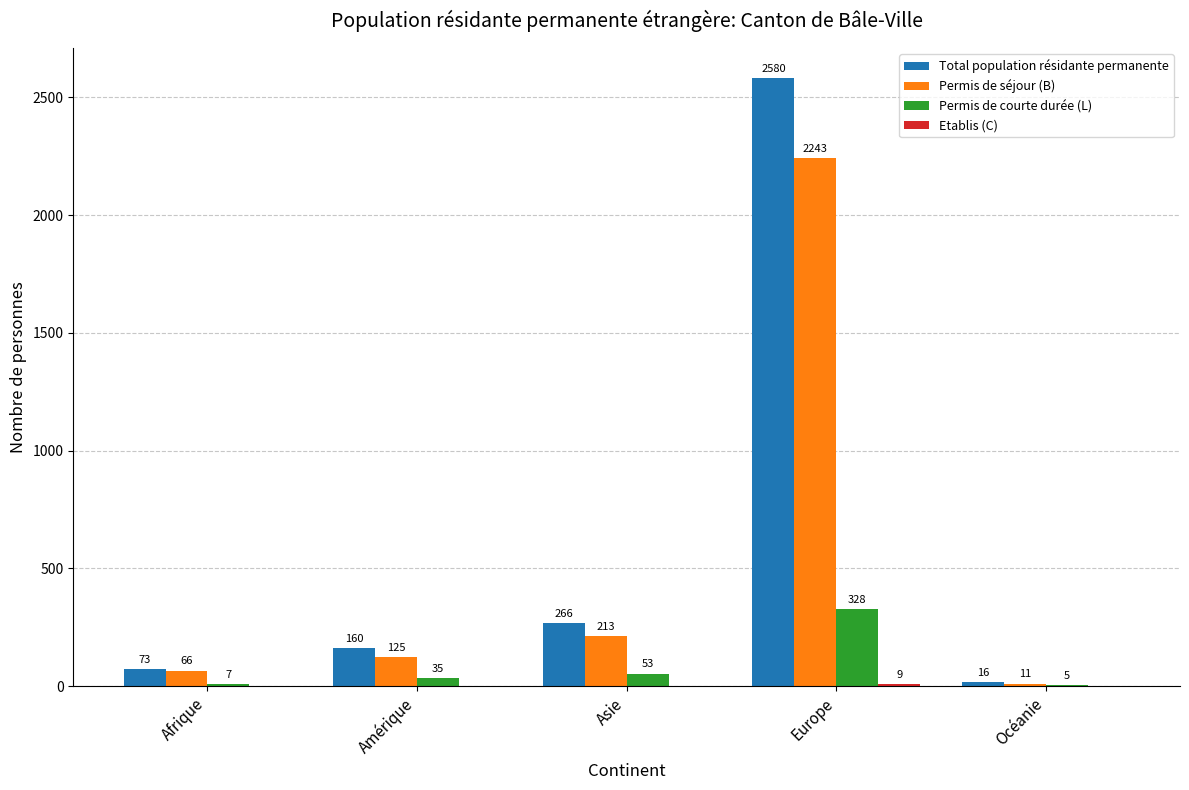

Does the chart contain stacked bars?

No